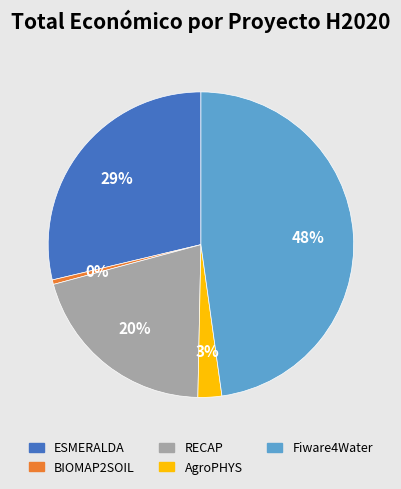

Which has a higher value, ESMERALDA or AgroPHYS?

ESMERALDA